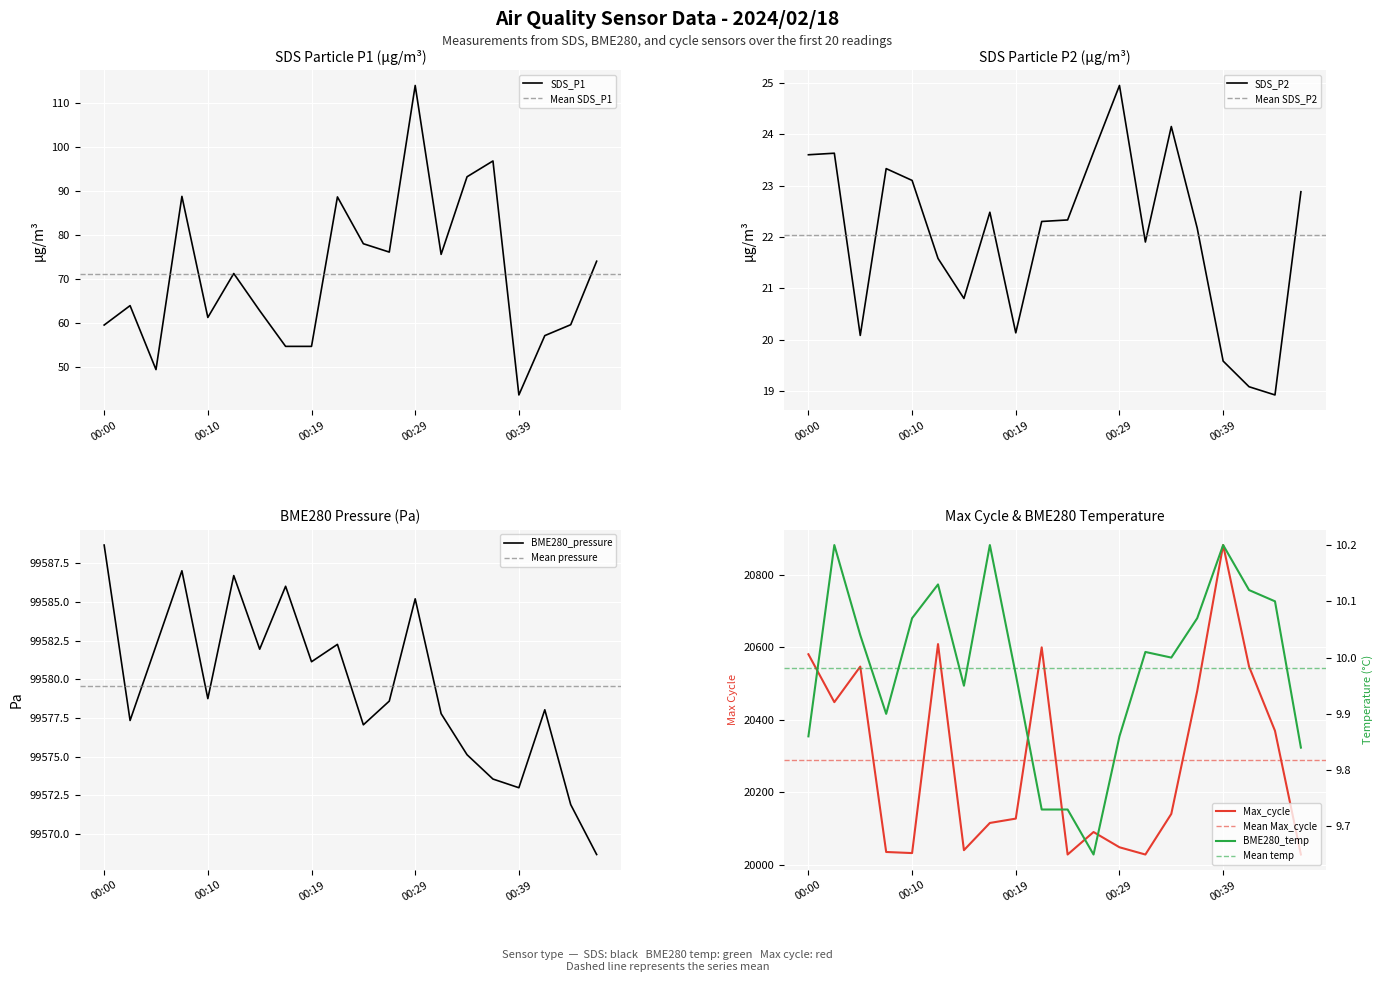

True or false: SDS_P1 has a value of 59.5 at 00:00.

True